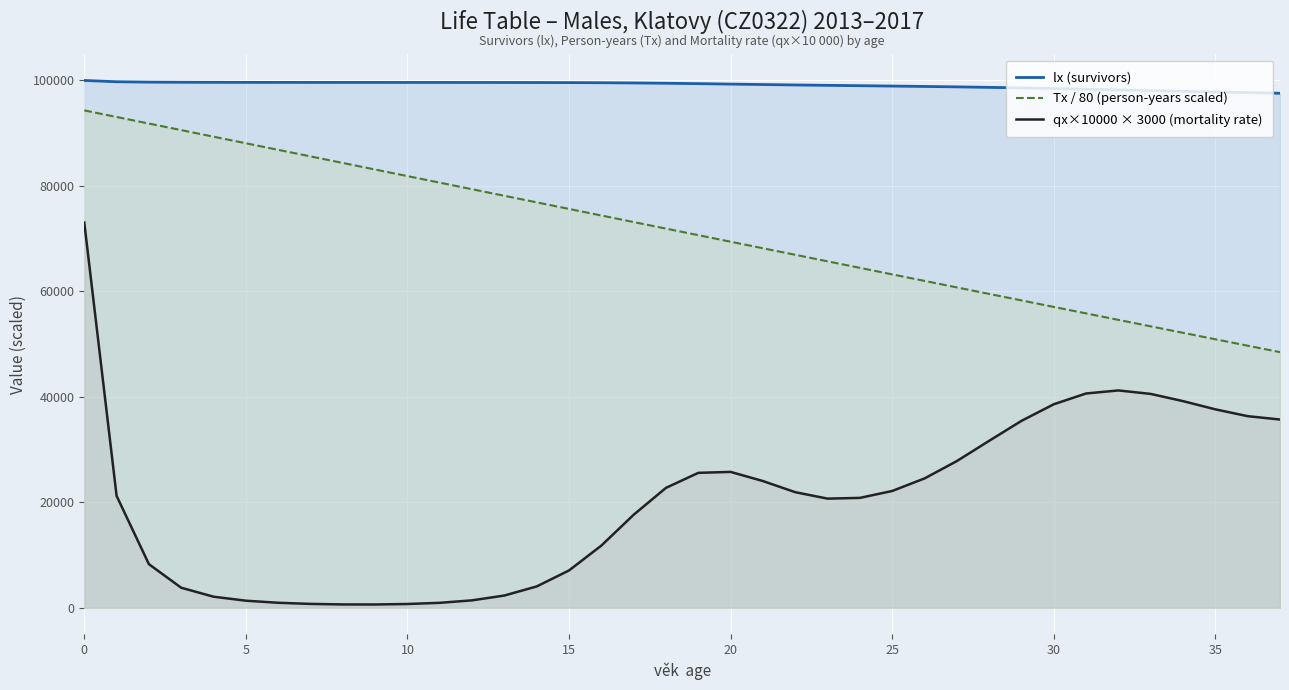

At which label is lx (survivors) closest to 98787?

27